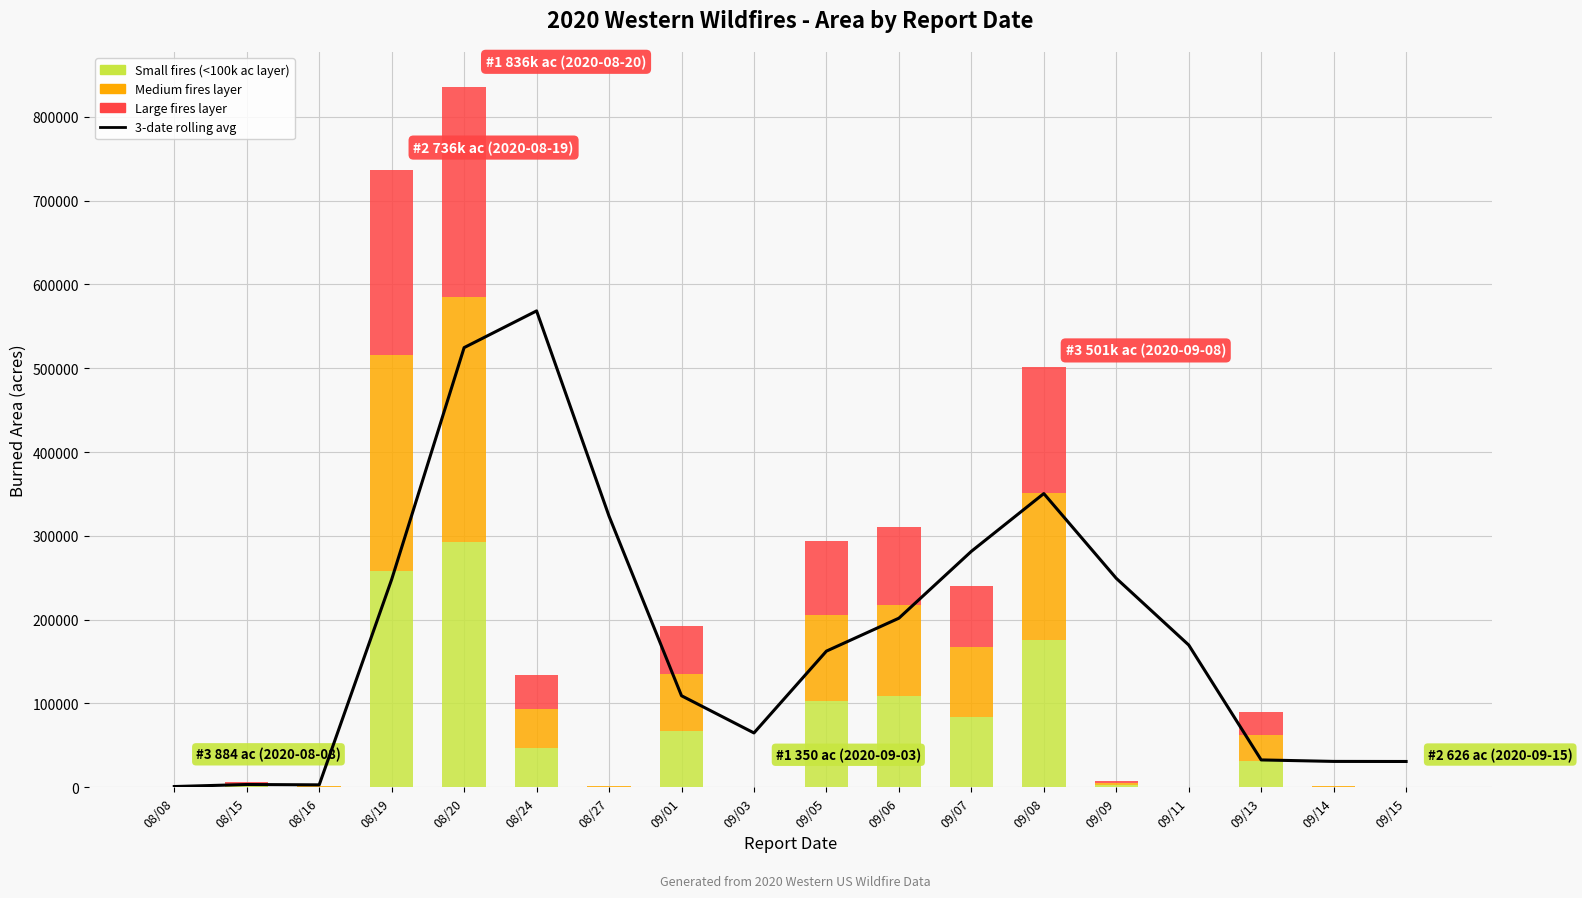

Are the bars horizontal?

No